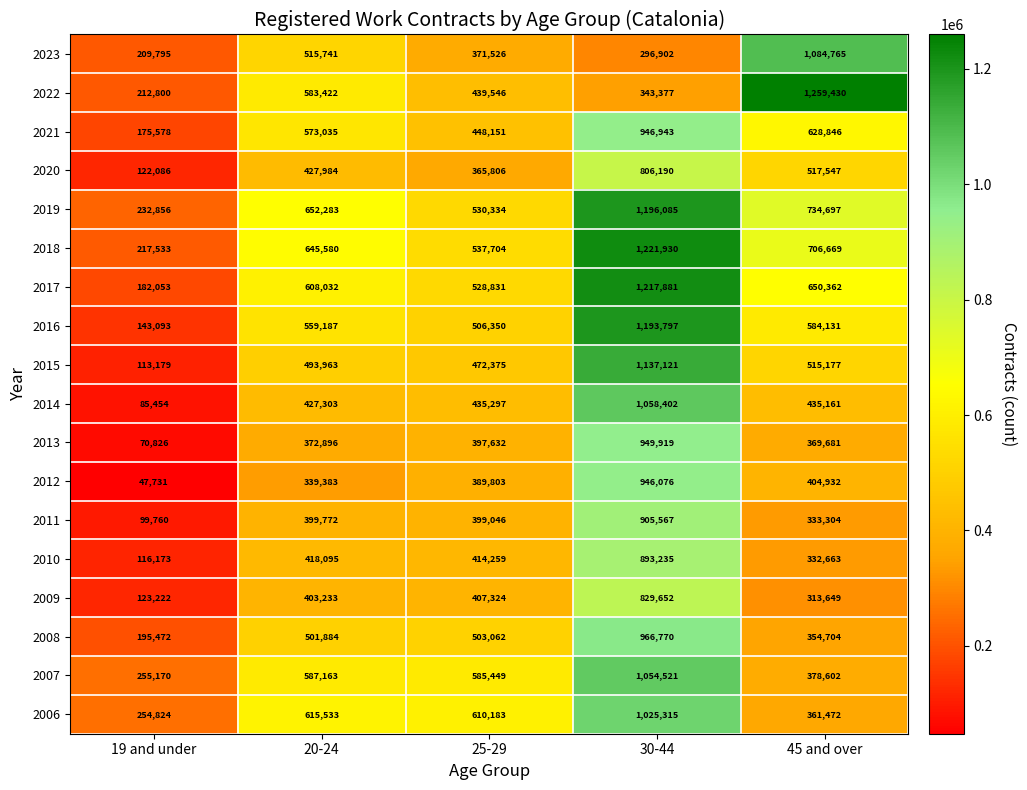

Where is 2011 nearest to the value 502663?

20-24